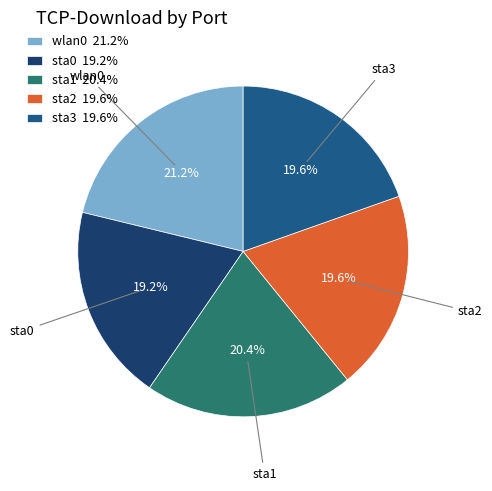

The sta0 slice represents 10% of the pie. True or false?

False